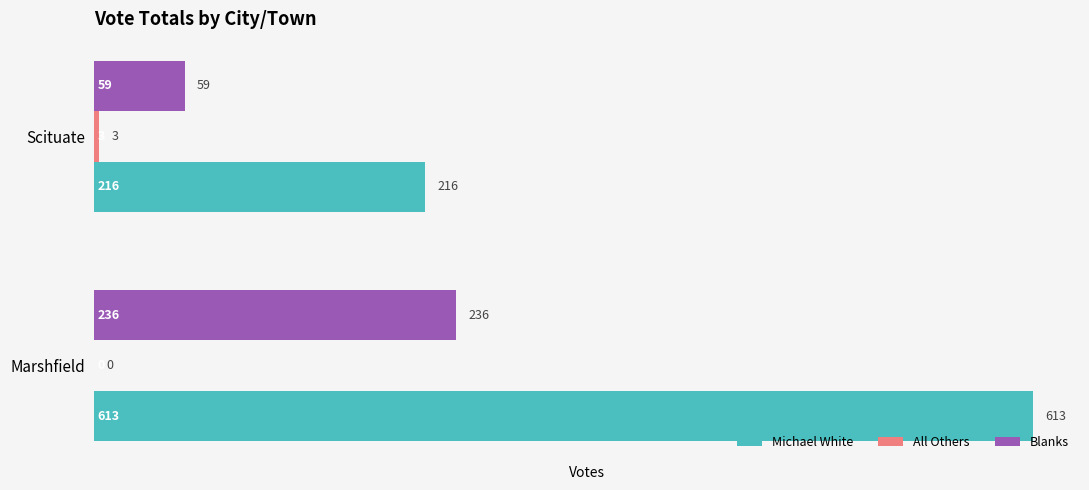

What is the sum of the Blanks values at Scituate and Marshfield?

295